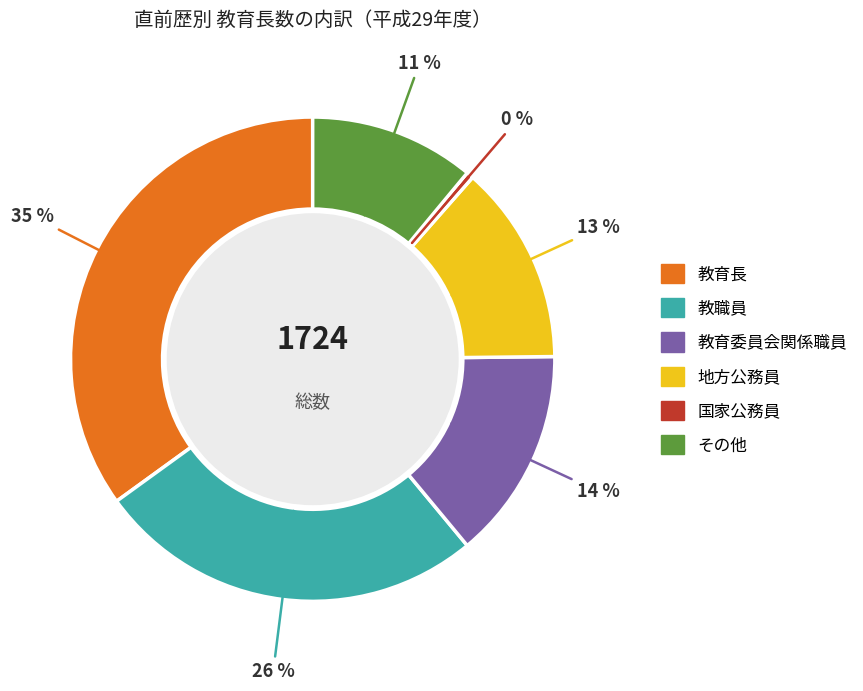

Combined, do 教育長 and 教育委員会関係職員 account for over 50%?

No